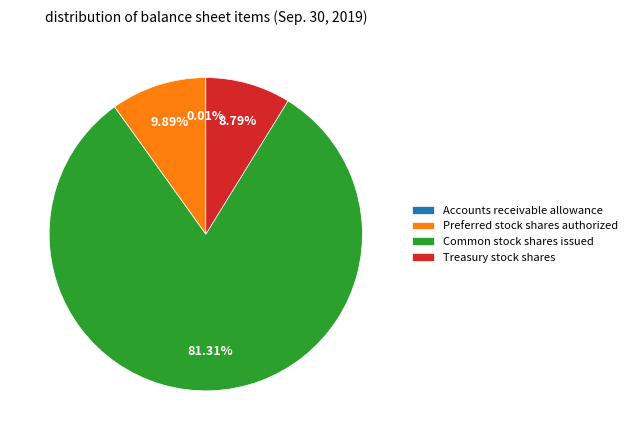

True or false: Preferred stock shares authorized accounts for 10% of the total.

True